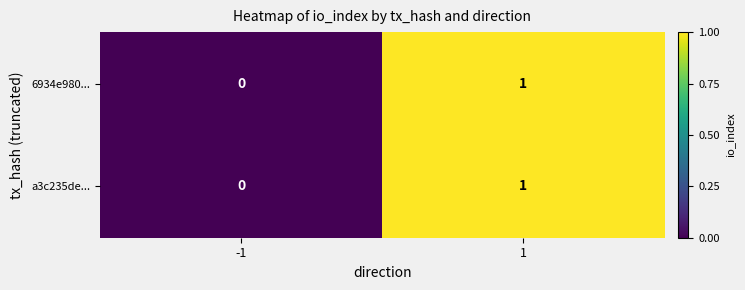

Reading left to right, transcribe all the data shown in this chart.

6934e980...: 0	1
a3c235de...: 0	1